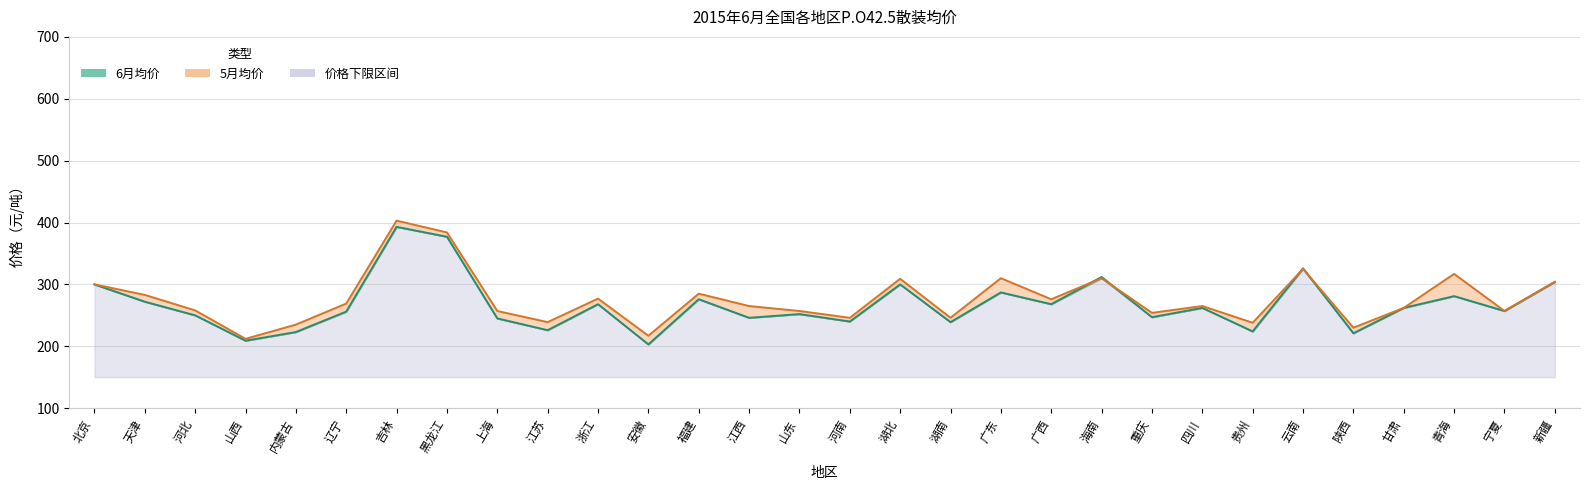

What is the average value of the 5月均价 series?

276